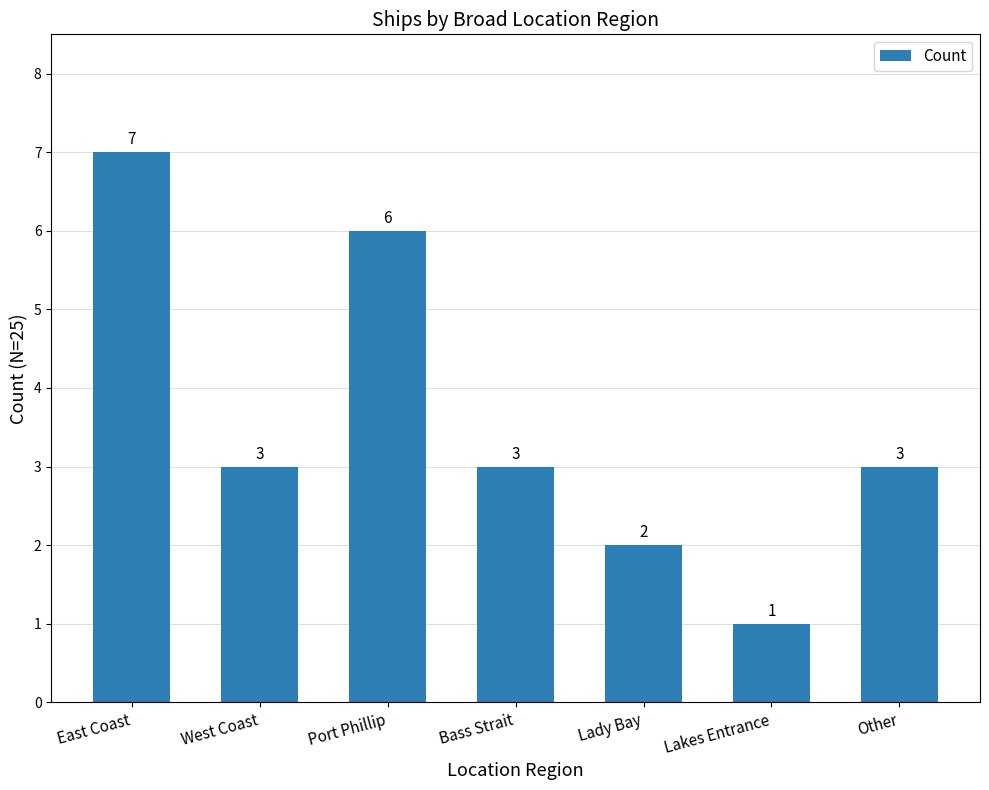

How many data points are less than 3?

2